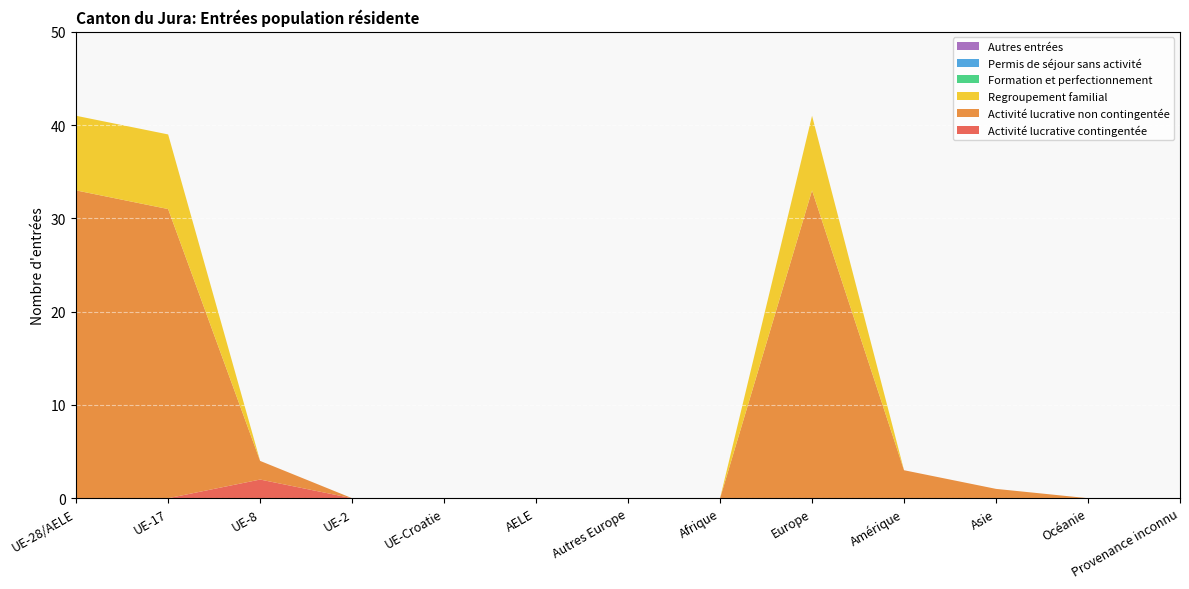

Reading left to right, transcribe all the data shown in this chart.

Activité lucrative contingentée: 0	0	2	0	0	0	0	0	0	0	0	0	0
Activité lucrative non contingentée: 33	31	2	0	0	0	0	0	33	3	1	0	0
Regroupement familial: 8	8	0	0	0	0	0	0	8	0	0	0	0
Formation et perfectionnement: 0	0	0	0	0	0	0	0	0	0	0	0	0
Permis de séjour sans activité: 0	0	0	0	0	0	0	0	0	0	0	0	0
Autres entrées: 0	0	0	0	0	0	0	0	0	0	0	0	0